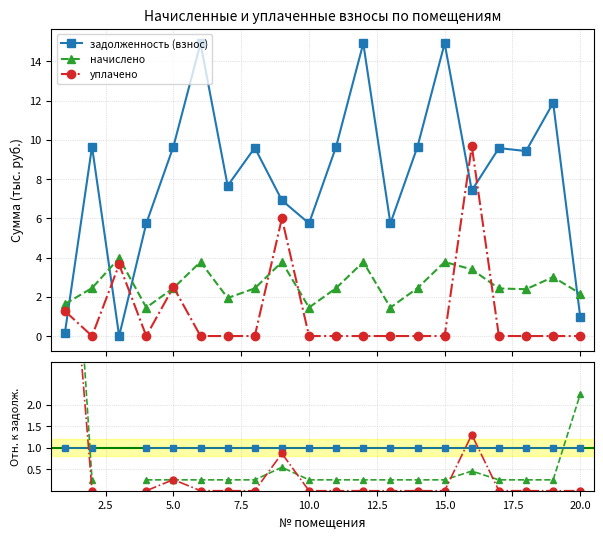

True or false: начислено has more than 2 points higher than both neighbors.

False